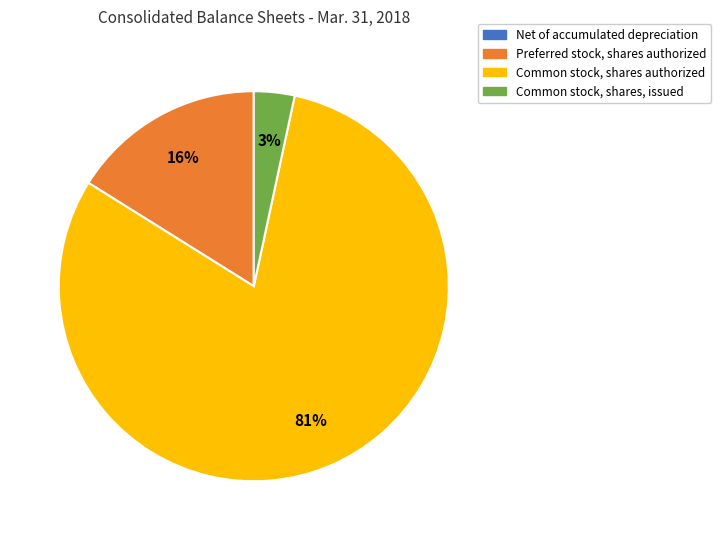

What is the largest slice in the pie chart?

Common stock, shares authorized